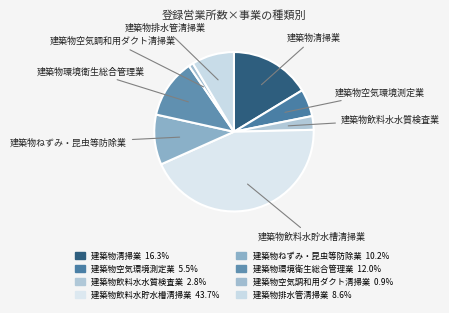

To the nearest percent, what portion does 建築物飲料水貯水槽清掃業 represent?

44%